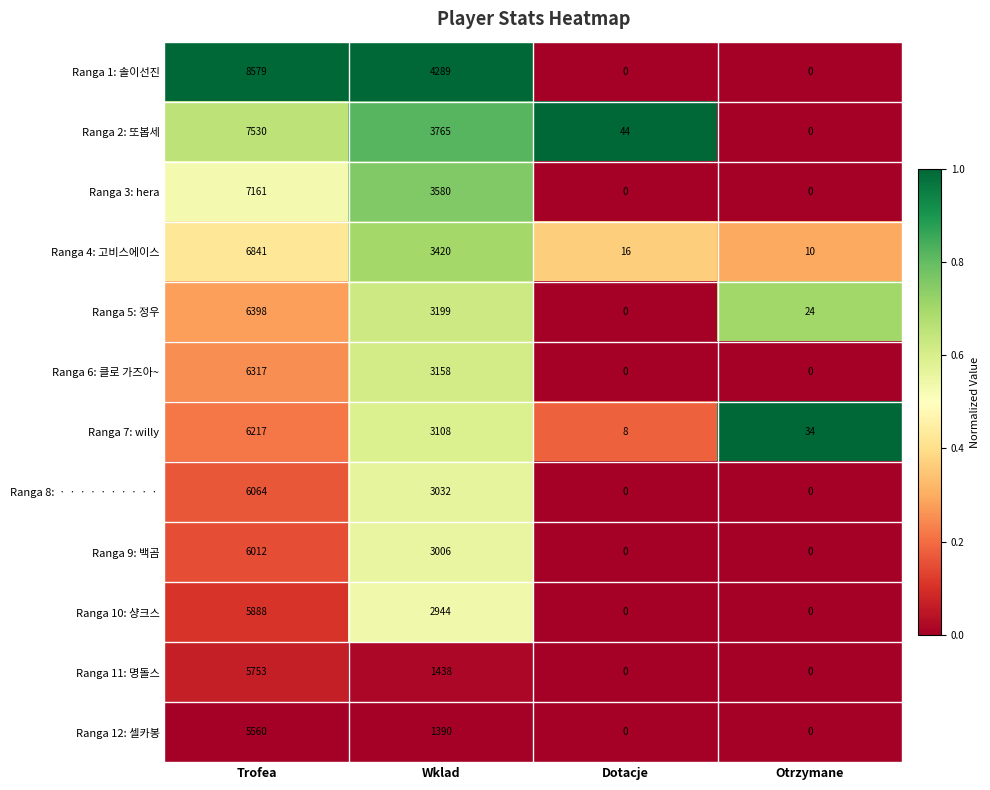

What is the greatest value displayed?

8579